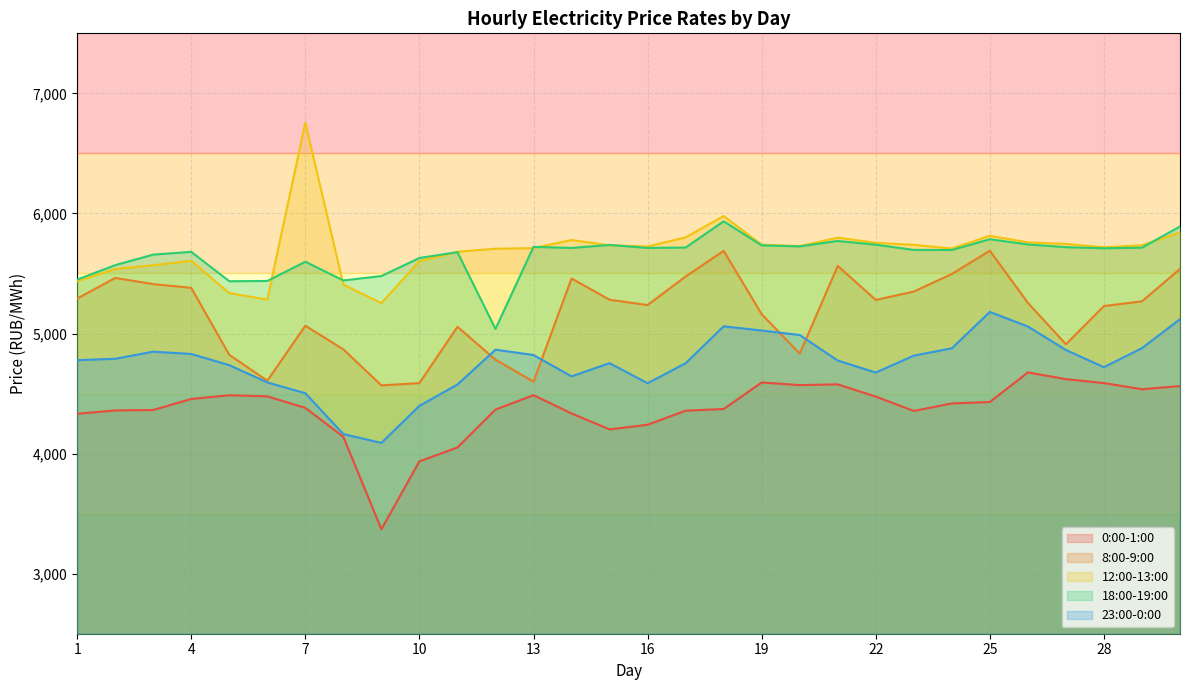

Does the chart have visible grid lines?

Yes